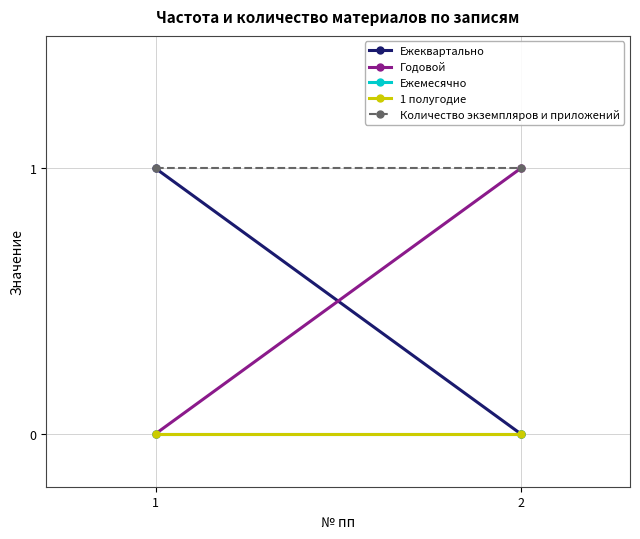

What value does the Количество экземпляров и приложений series have at 2?

1